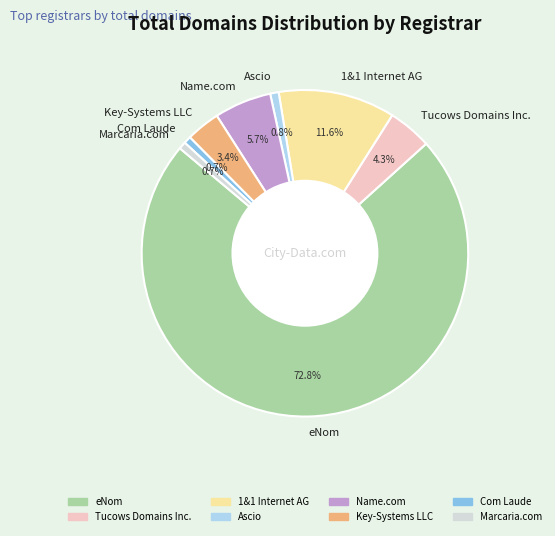

What is the majority slice?

eNom